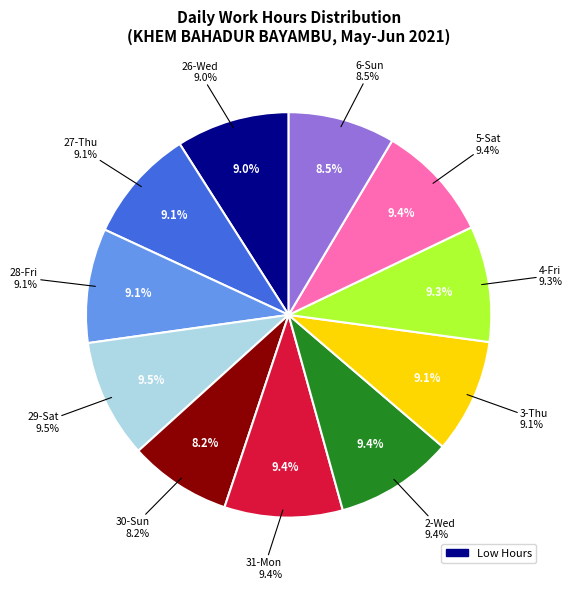

Is there a majority slice in this chart?

No